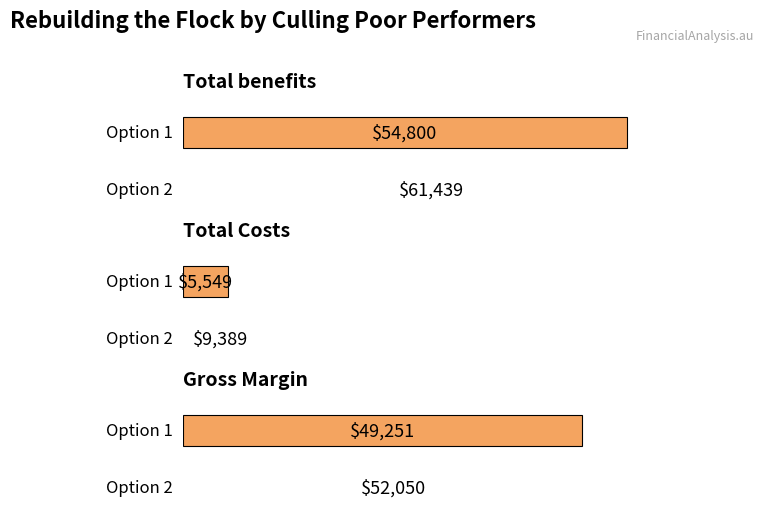

Reading right to left, transcribe all the data shown in this chart.

Total benefits: Option 2=61438.5	Option 1=54800.0
Total Costs: Option 2=9388.6	Option 1=5549.0
Gross Margin: Option 2=52049.9	Option 1=49251.0